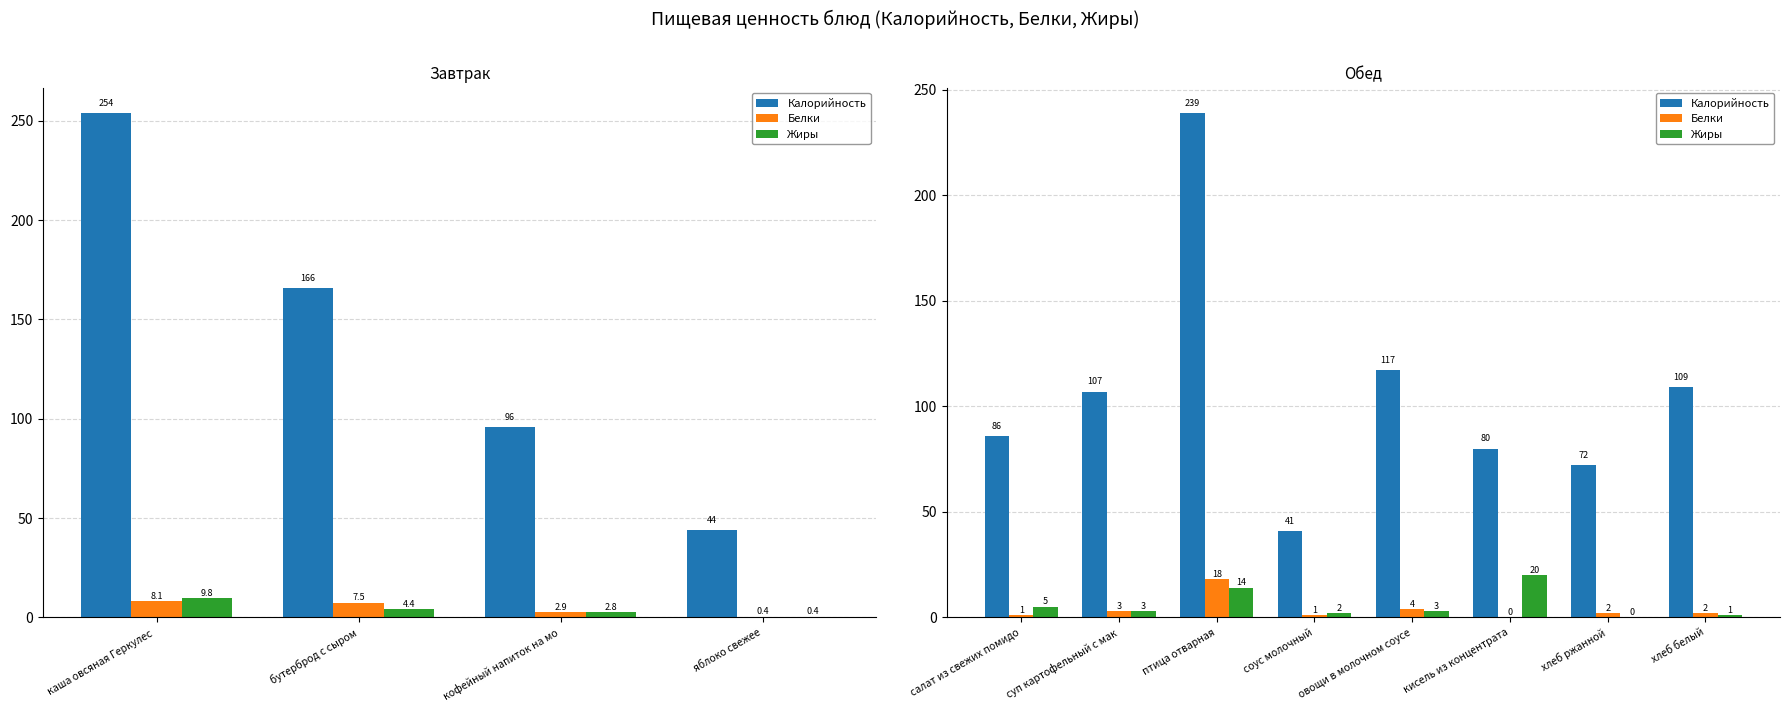

How many series are shown in this chart?

3